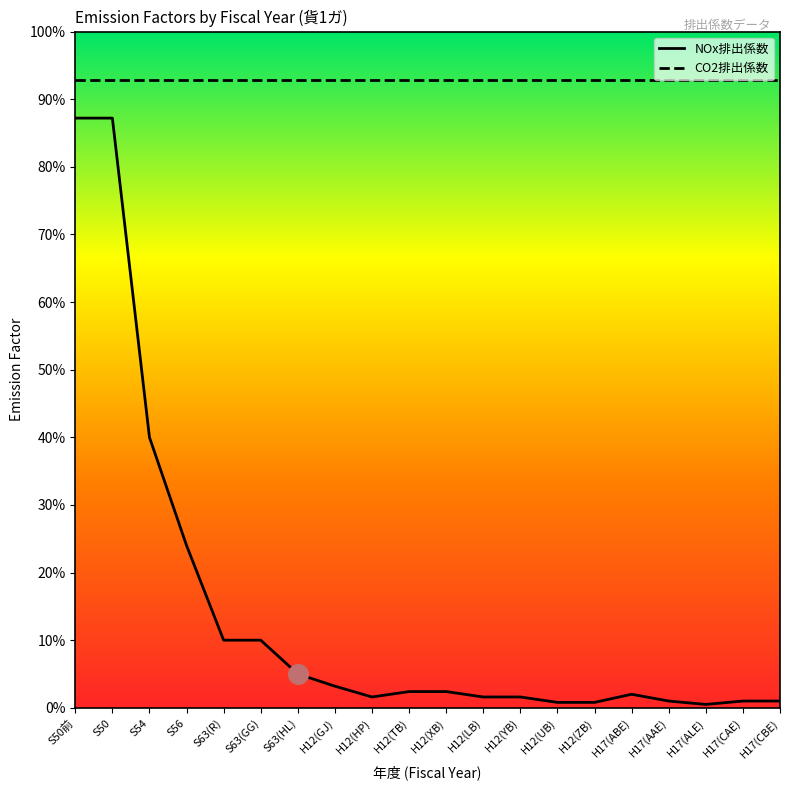

What are all the series names shown in the legend?

NOx排出係数, CO2排出係数